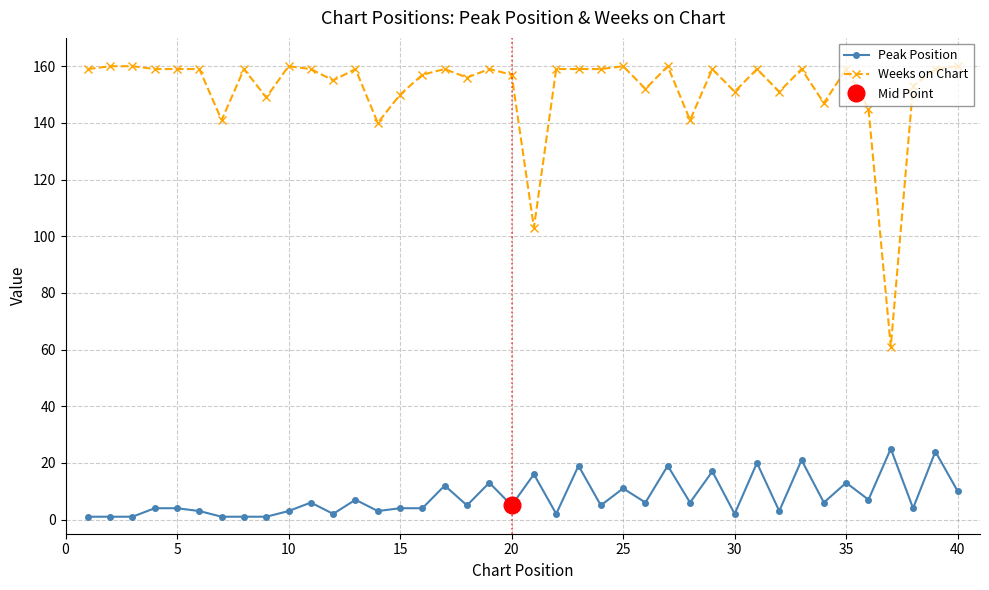

True or false: Peak Position and Weeks on Chart cross at least once.

False